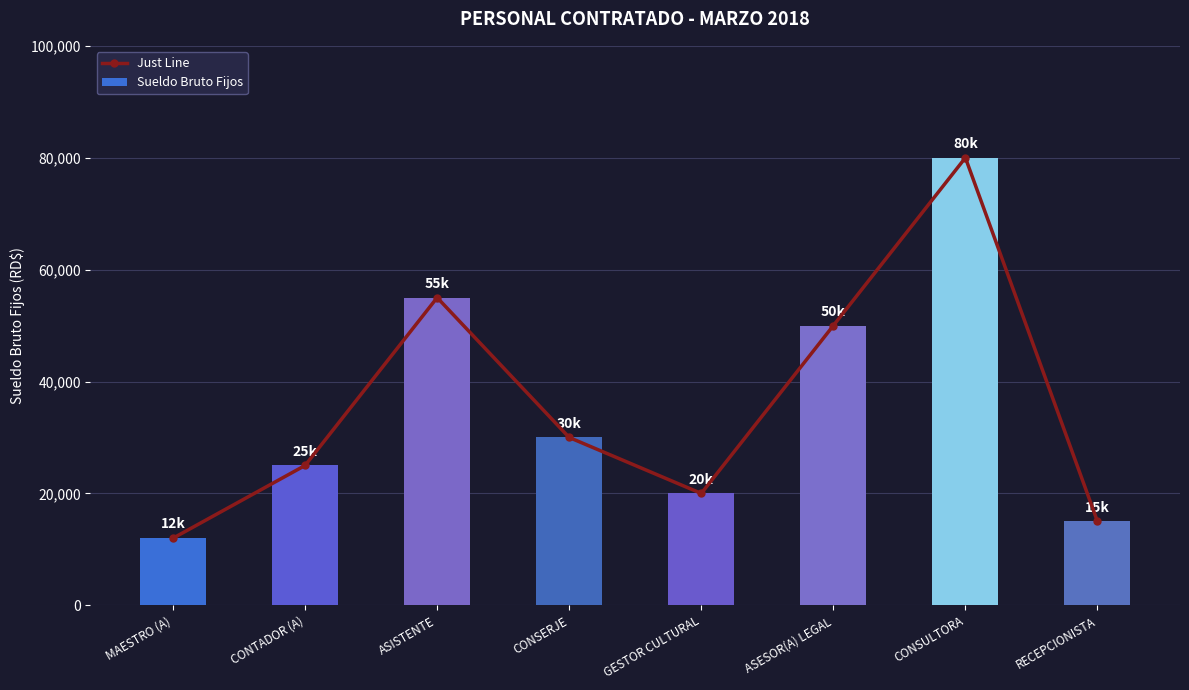

At which category does the chart reach its minimum across all series?

MAESTRO (A)